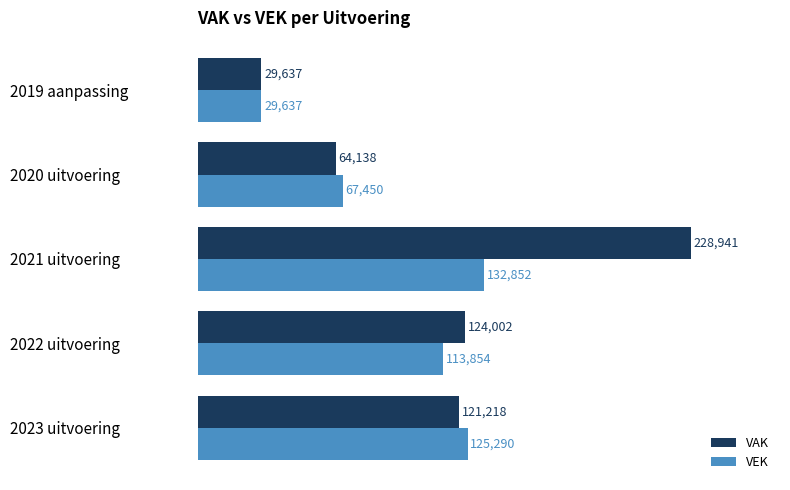

The VAK series shows 29637 at 2019 aanpassing. True or false?

True